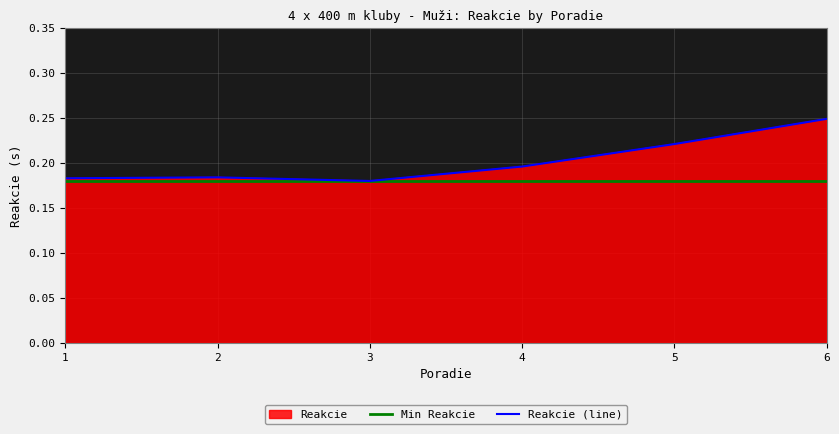

True or false: Reakcie (line) and Min Reakcie cross at least once.

False